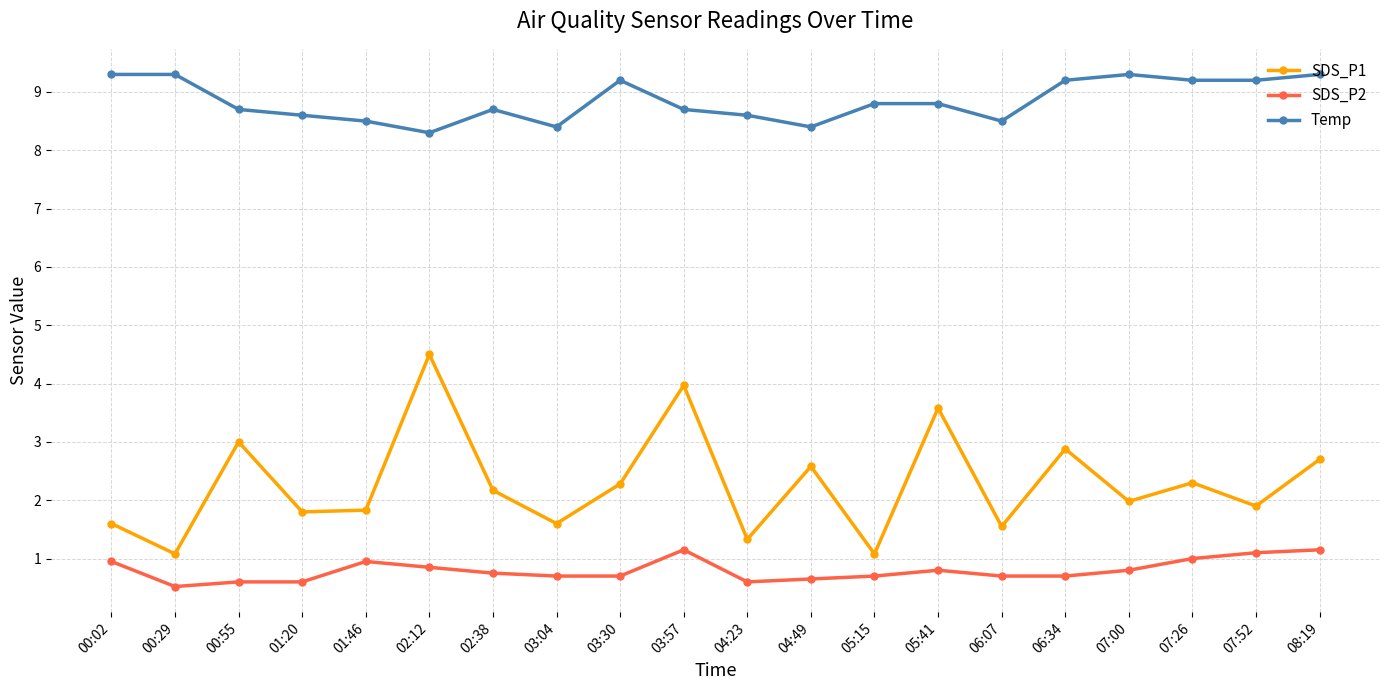

The SDS_P2 series shows 0.6 at 00:55. True or false?

True